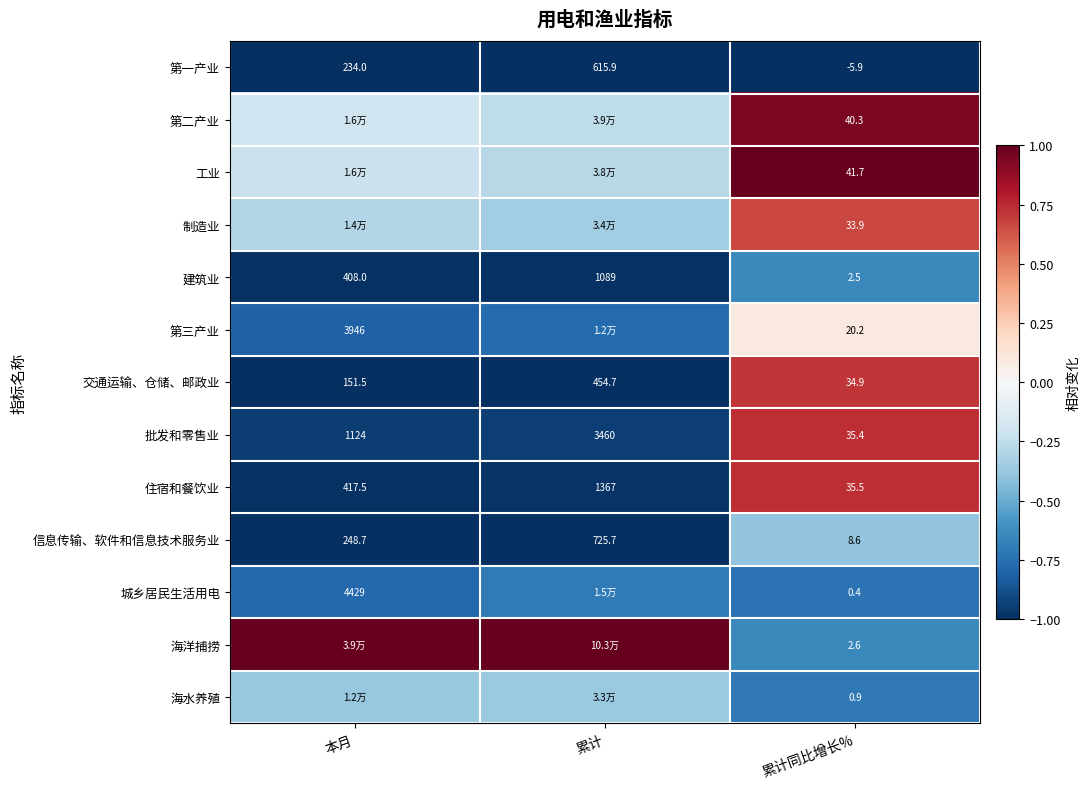

At which label does 批发和零售业 reach its peak?

累计